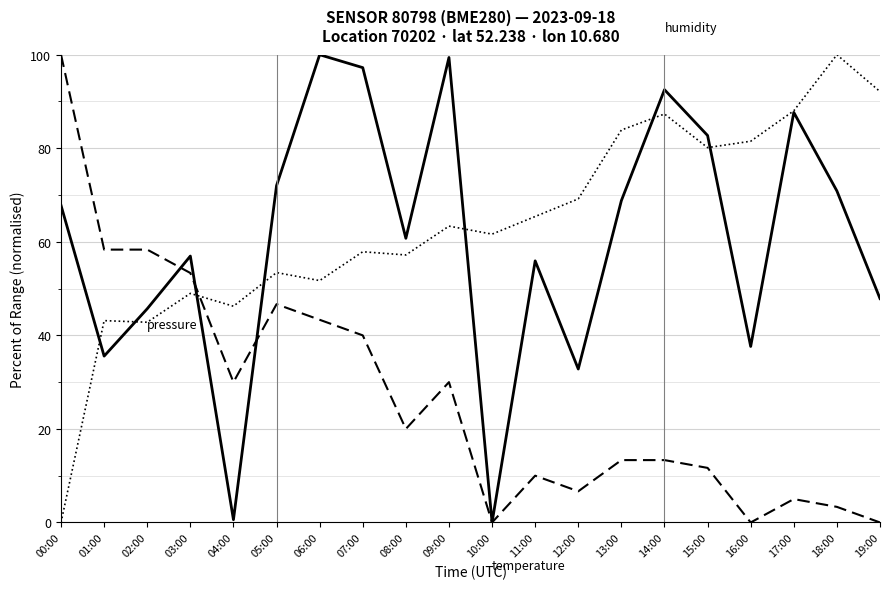

What is the greatest value displayed?

100.0